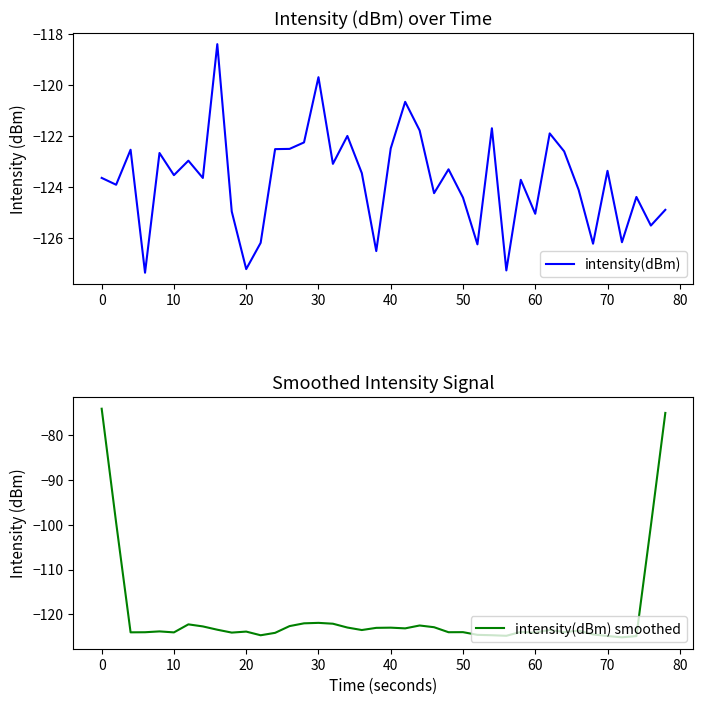

What is the greatest value displayed?

-74.0